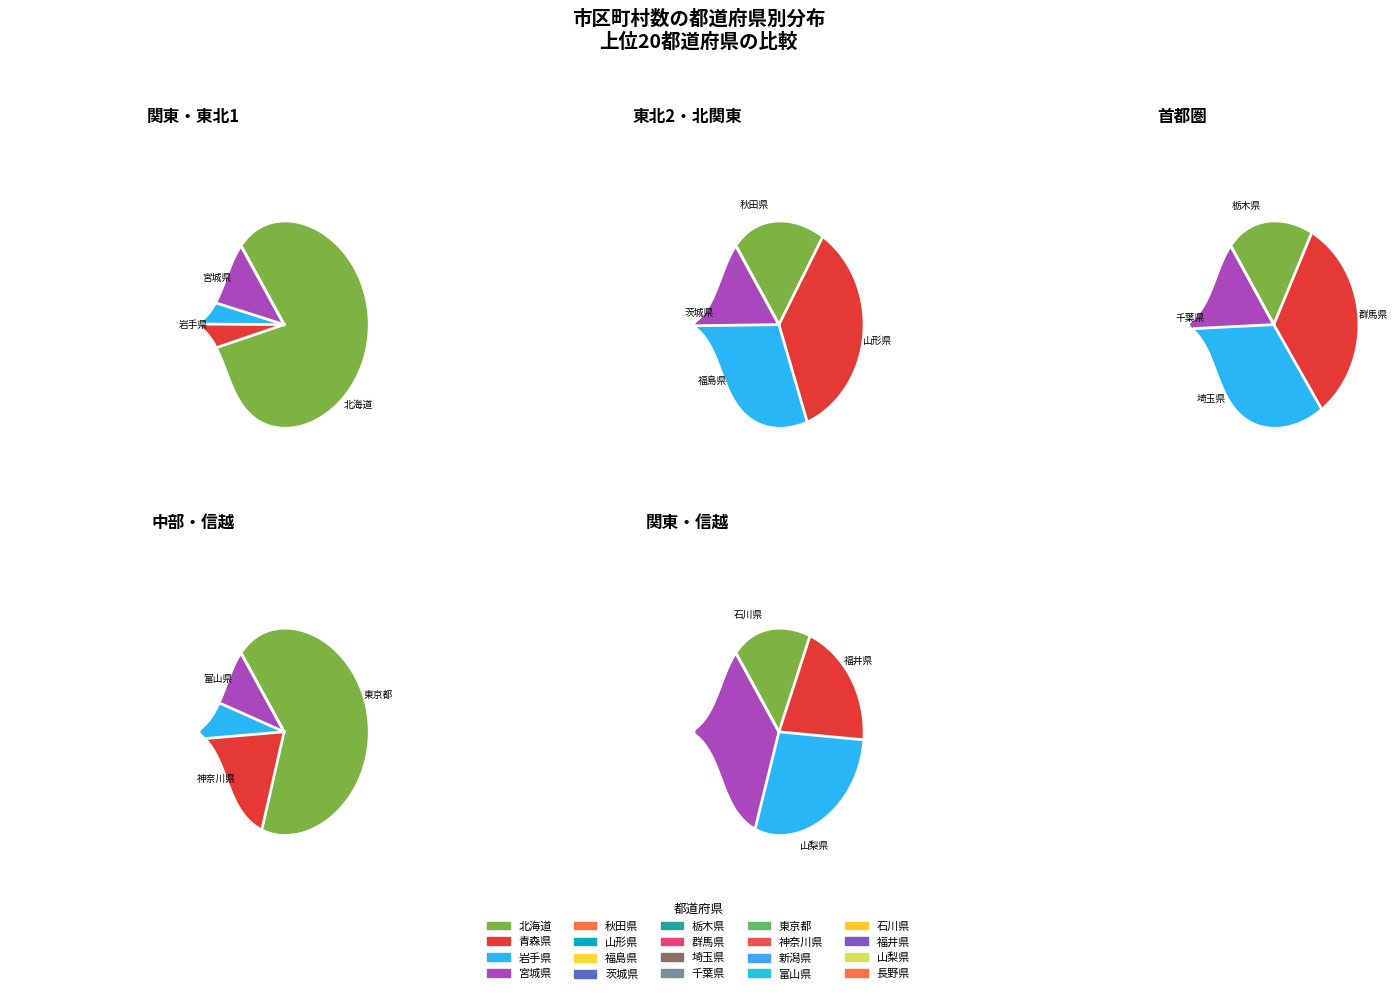

How many segments does this pie chart have?

20